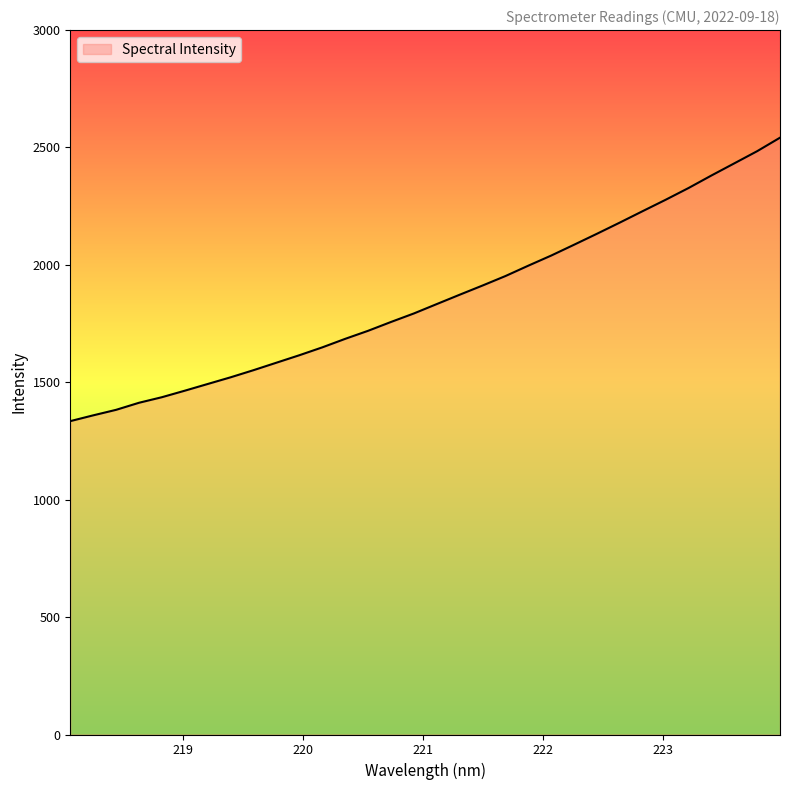

What is the difference between the maximum and minimum values?

1207.1